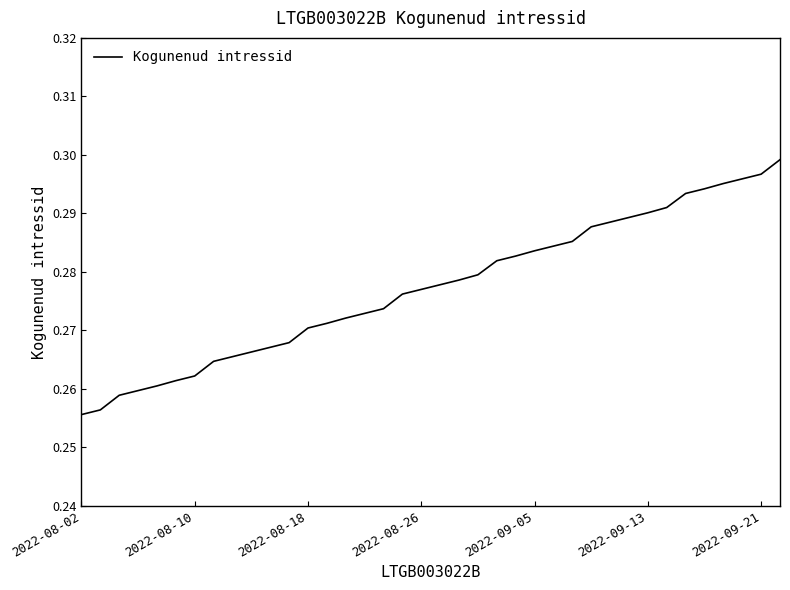

Is this an area chart (filled region under the line)?

No